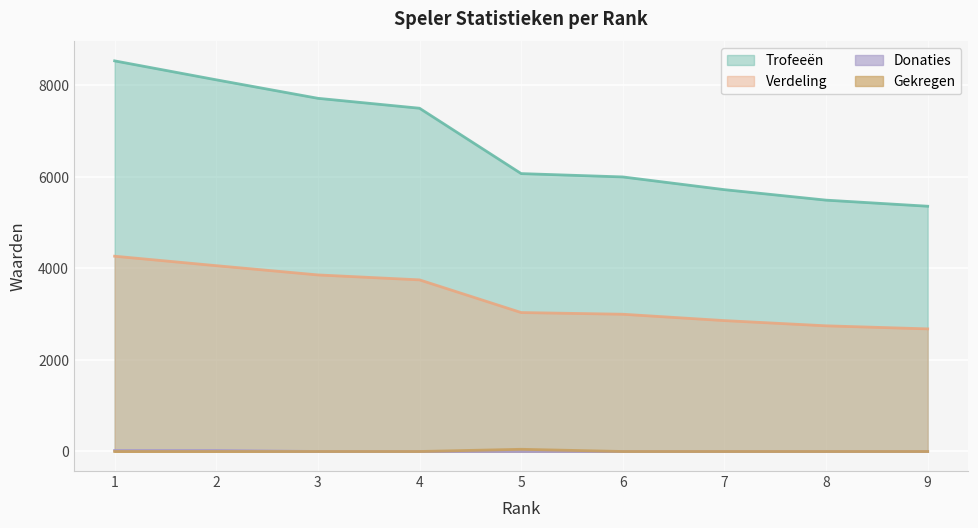

How many lines are shown in the chart?

4